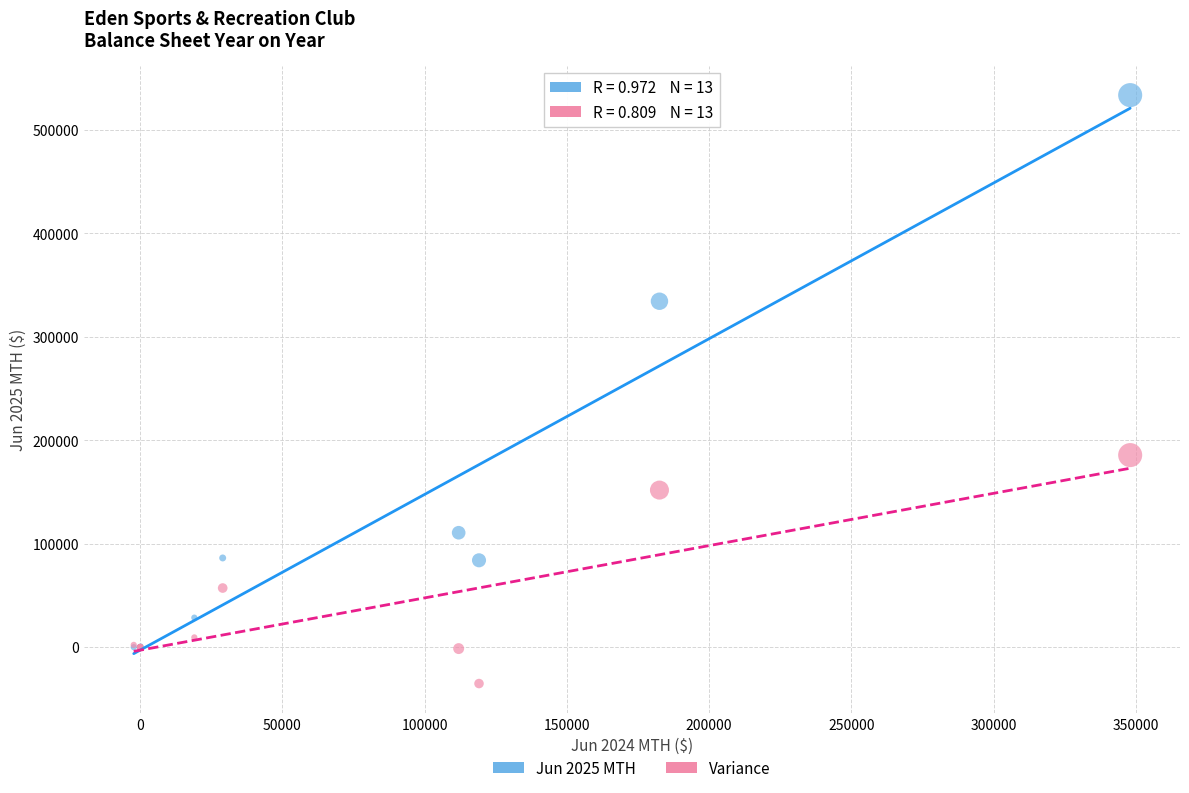

Across all series, what Y value is closest to 249222?

185644.7